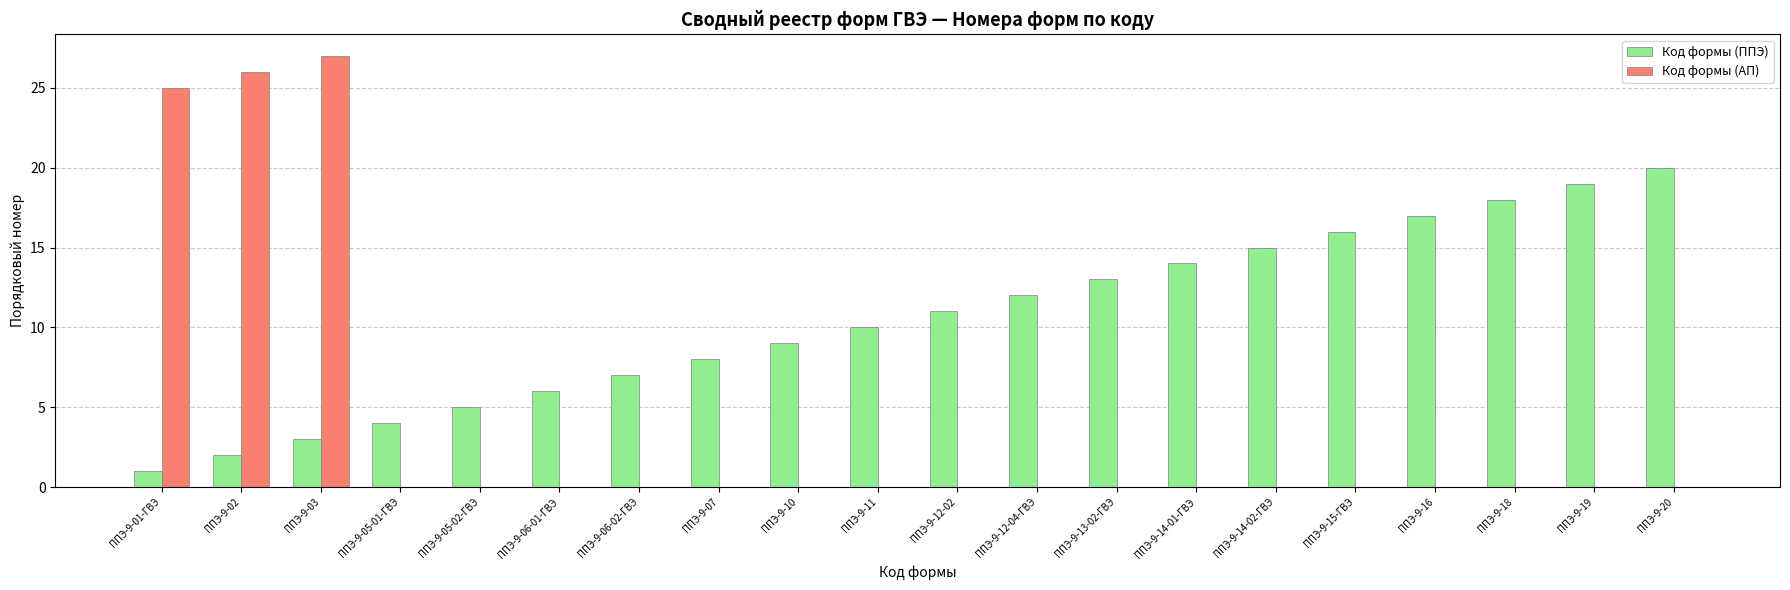

Reading right to left, extract all data points from this chart.

Код формы (ППЭ): 20	19	18	17	16	15	14	13	12	11	10	9	8	7	6	5	4	3	2	1
Код формы (АП): 0	0	0	0	0	0	0	0	0	0	0	0	0	0	0	0	0	27	26	25